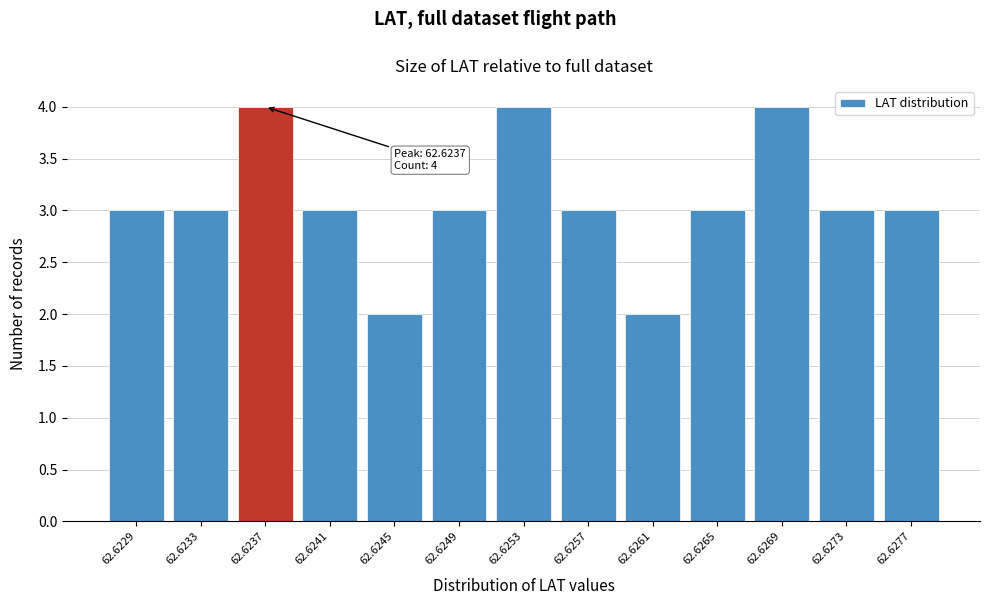

Reading left to right, what are all the values shown in this chart?

62.6229=3	62.6233=3	62.6237=4	62.6241=3	62.6245=2	62.6249=3	62.6253=4	62.6257=3	62.6261=2	62.6265=3	62.6269=4	62.6273=3	62.6277=3